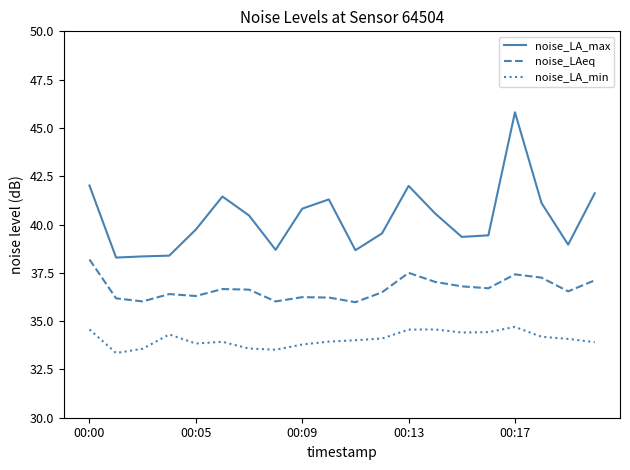

How many categories are shown in the chart?

20